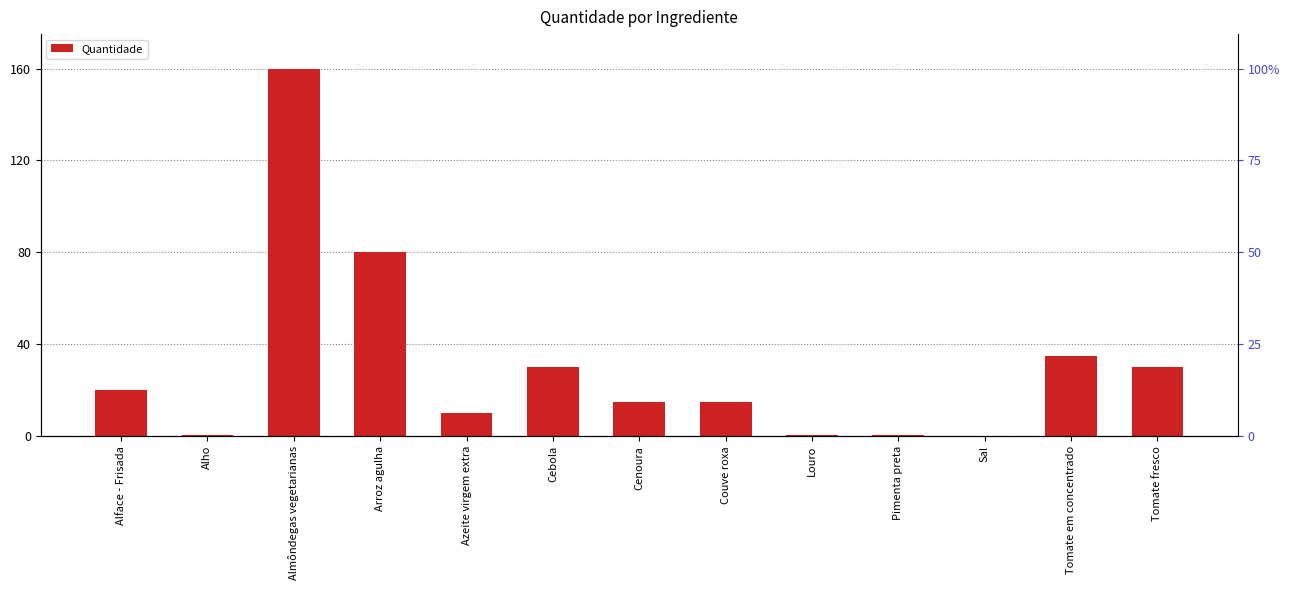

What is the label of the 8th bar from the left?

Couve roxa